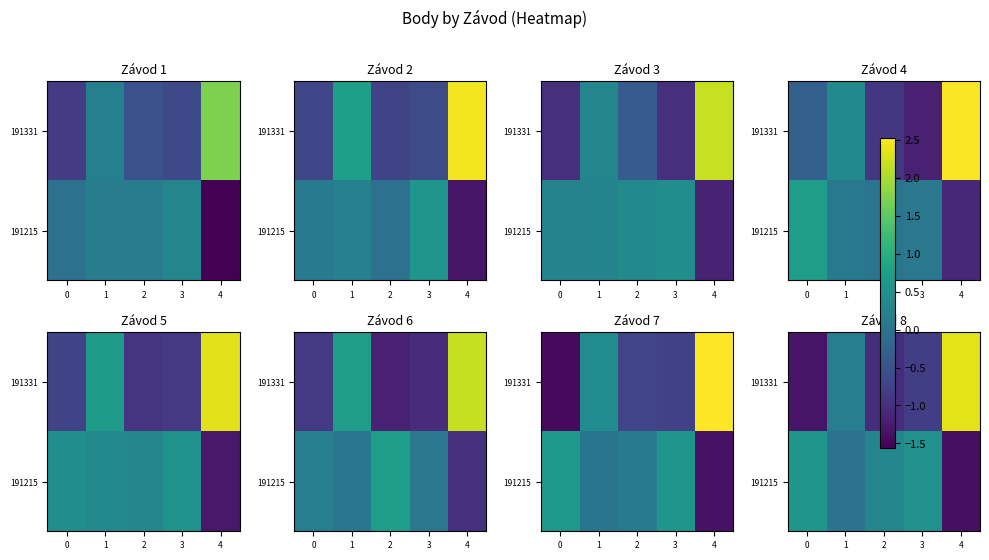

What is the highest value of the 191215 series?

0.6